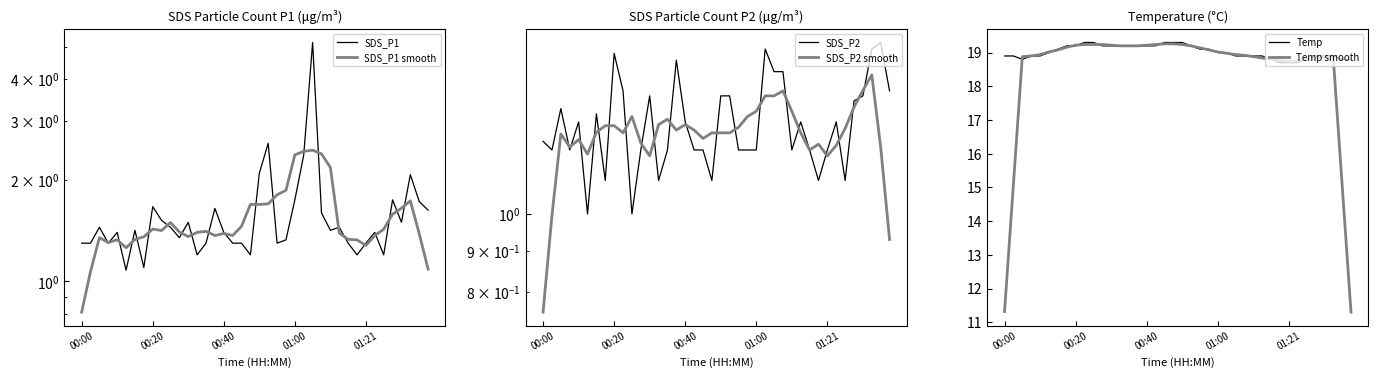

What is the value of the Temp point at the 26th from the left?

19.0